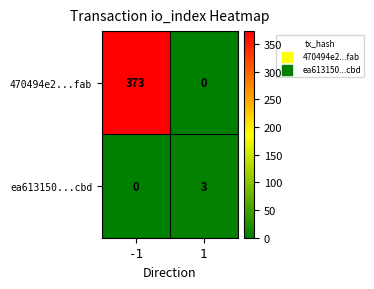

What is the sum of all 470494e2...fab values?

373